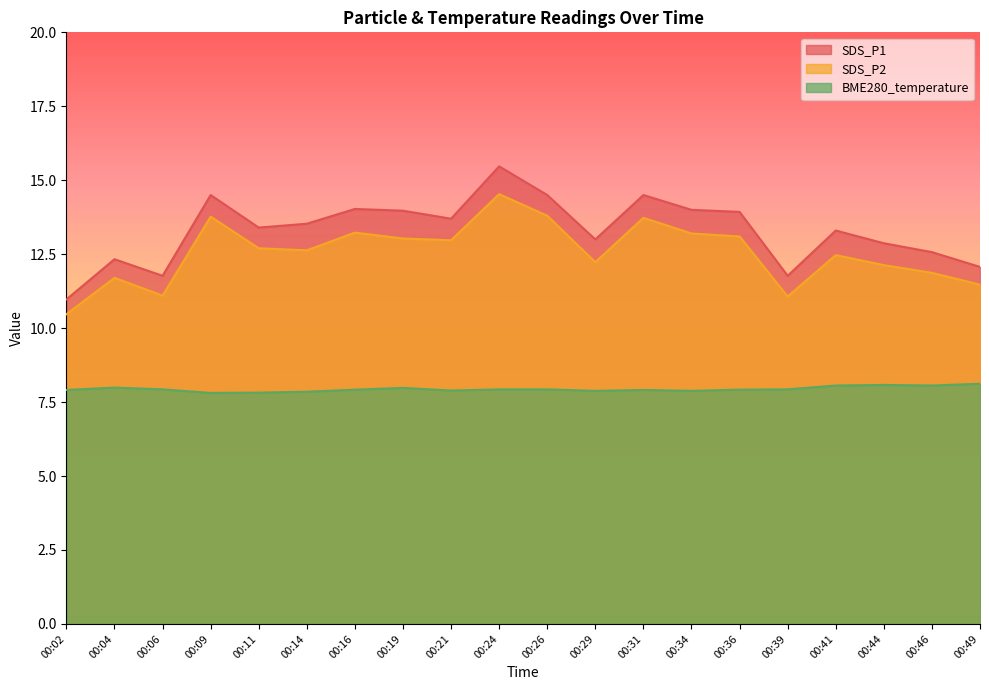

Which label corresponds to the smallest value in the chart?

00:09